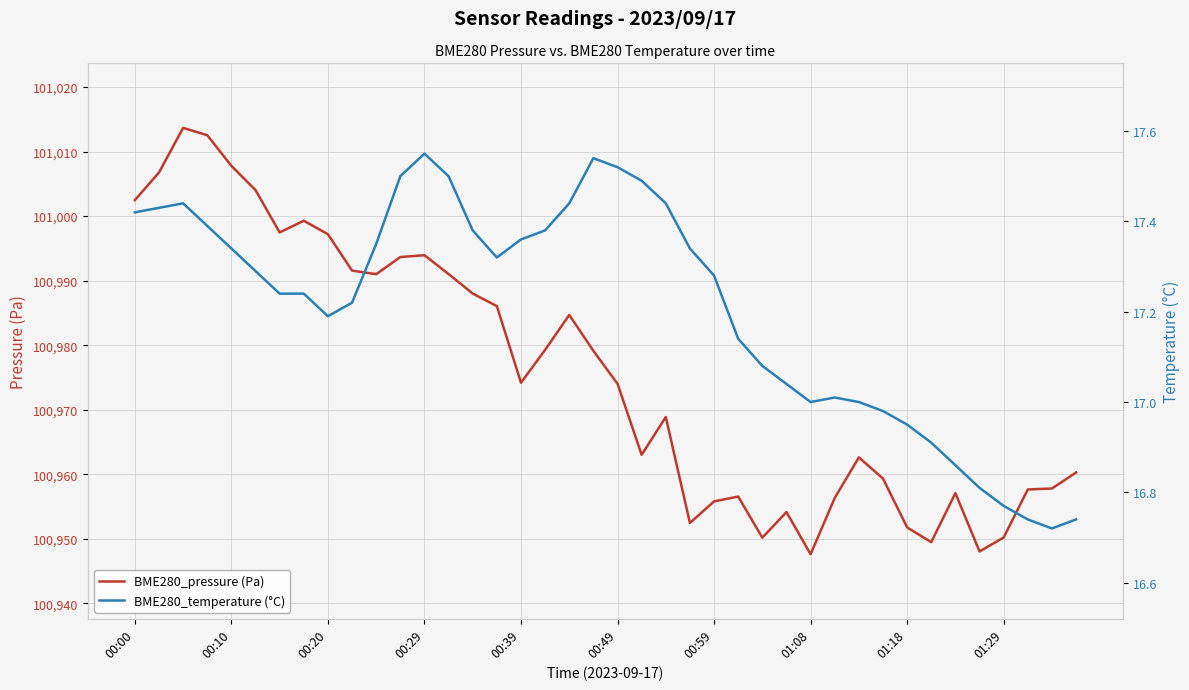

What is the difference between the maximum and minimum values in the BME280_pressure (Pa) series?

66.0